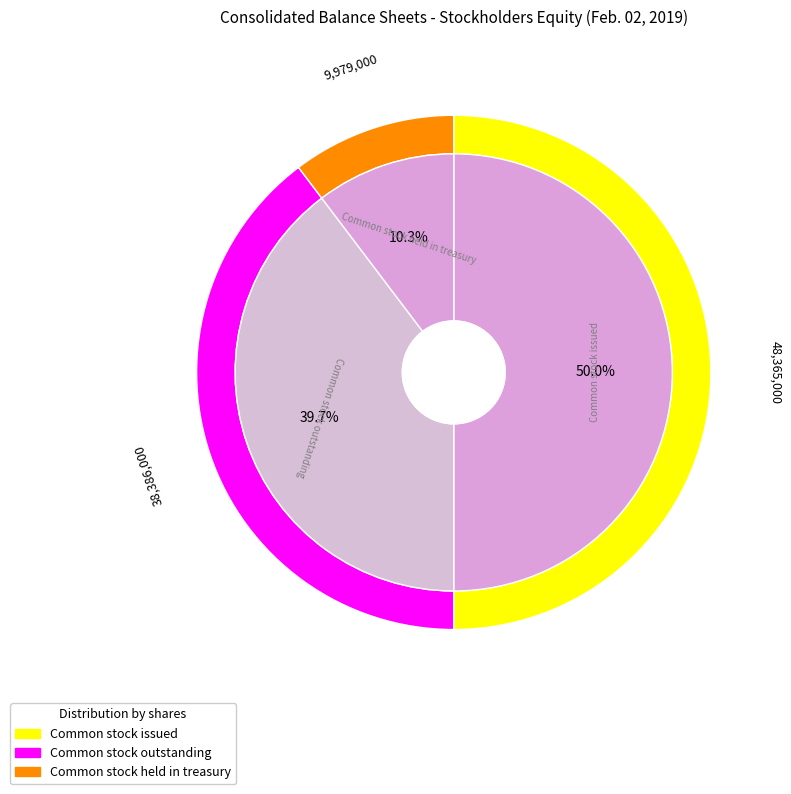

Rank the categories by value from highest to lowest.

Common stock issued (in shares), Common stock outstanding (in shares), Common stock held in treasury (in shares)